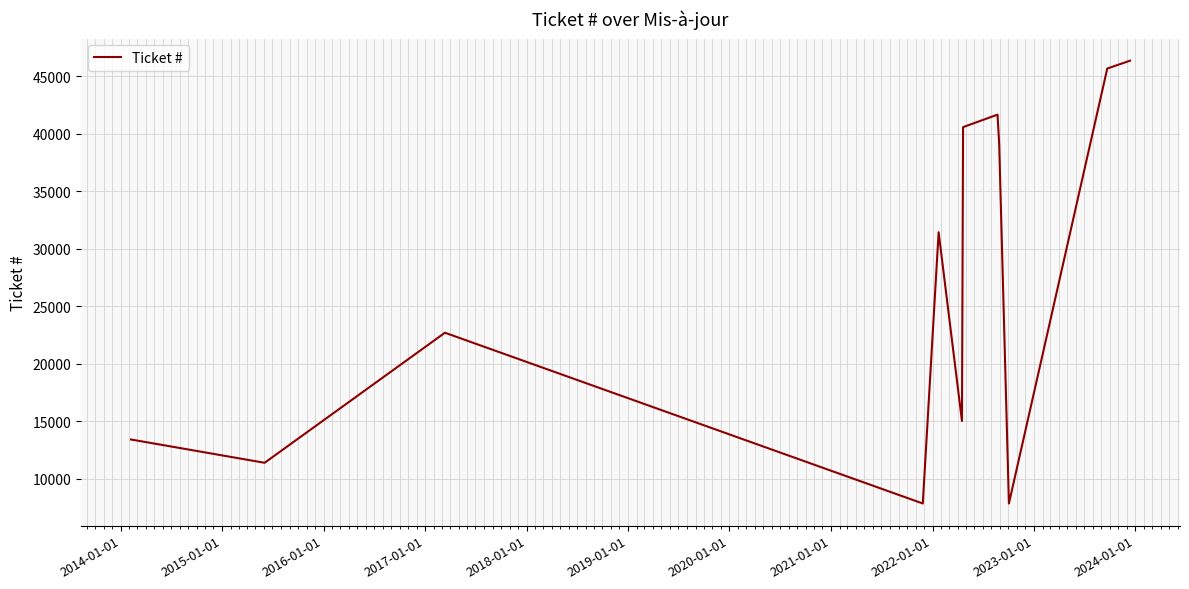

What is the difference between the second highest and minimum values?

37800